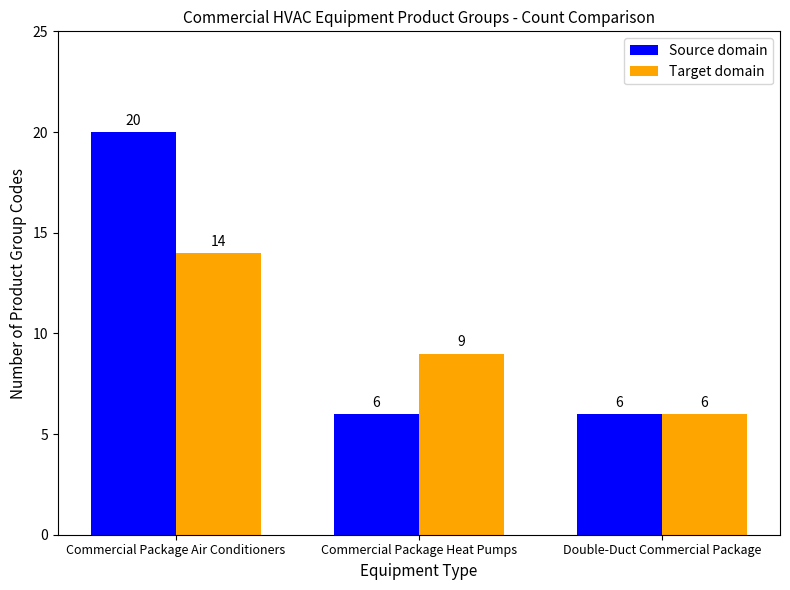

What is the difference between the Target domain values at Commercial Package Air Conditioners and Double-Duct Commercial Package?

8